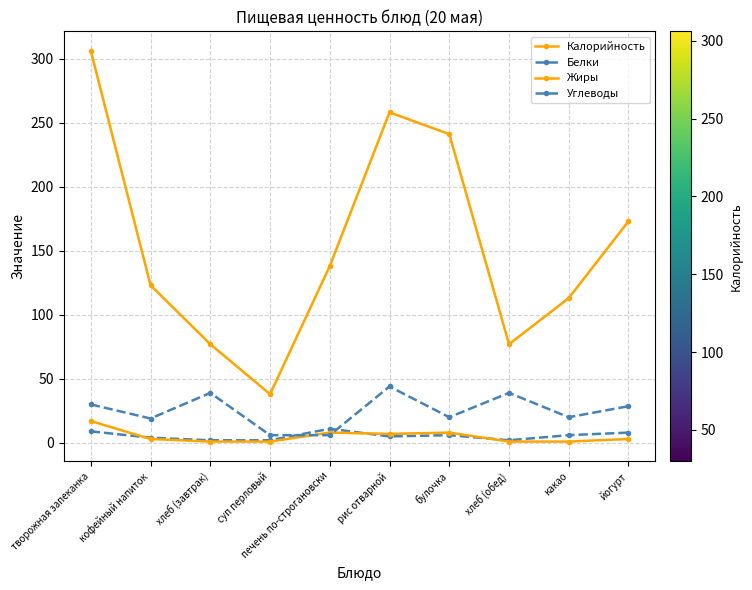

Does the chart have visible grid lines?

Yes